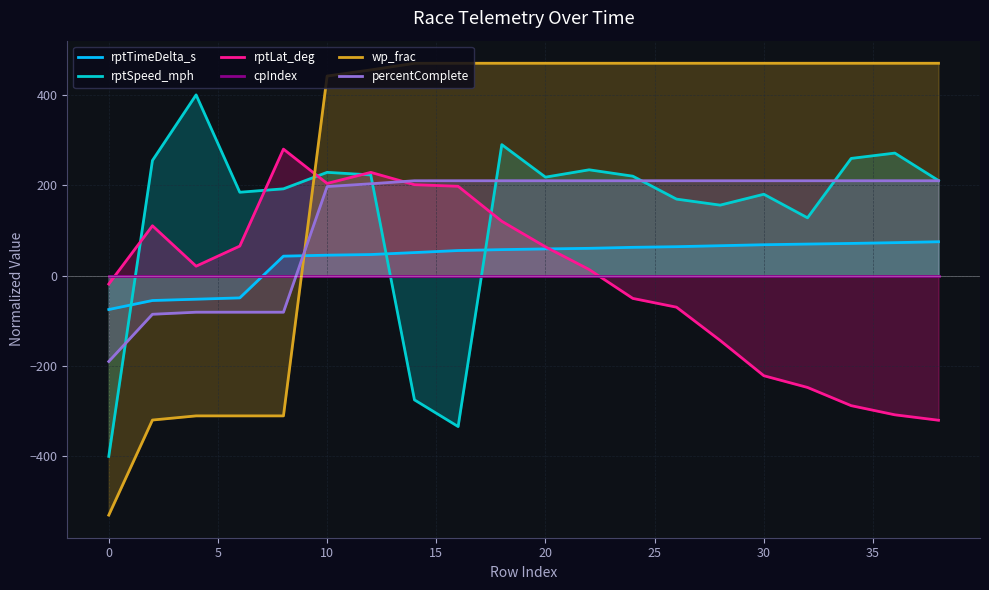

True or false: rptSpeed_mph and wp_frac intersect in this chart.

True